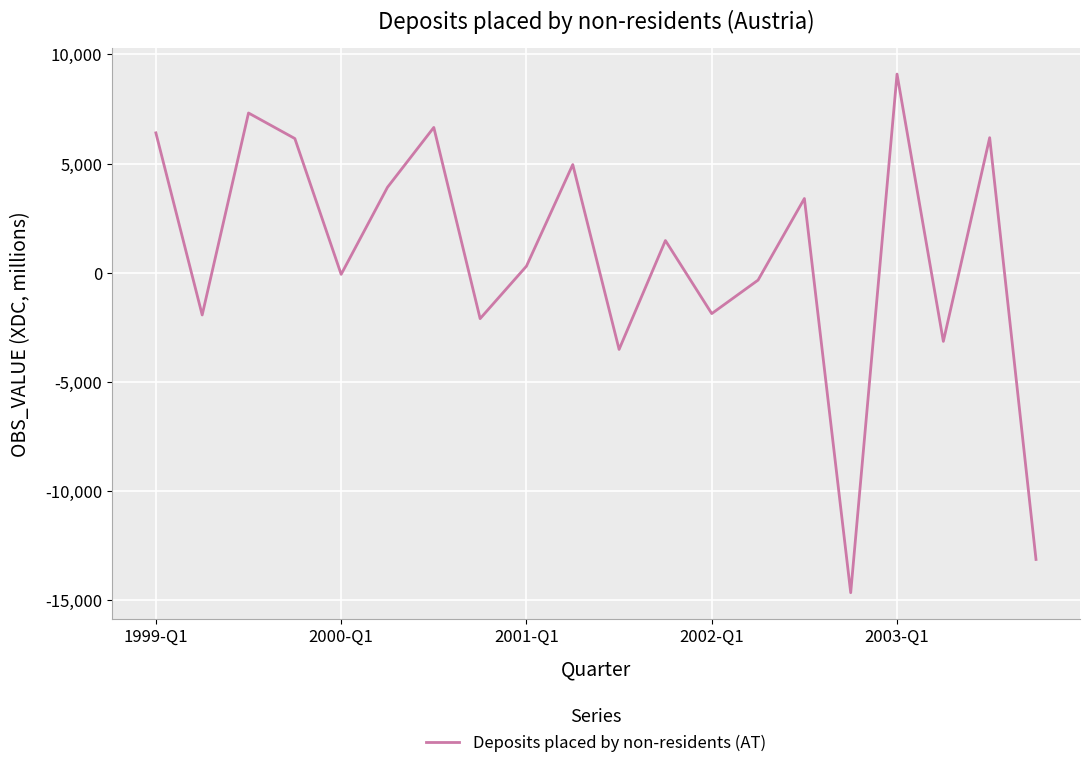

What is the greatest value displayed?

9100